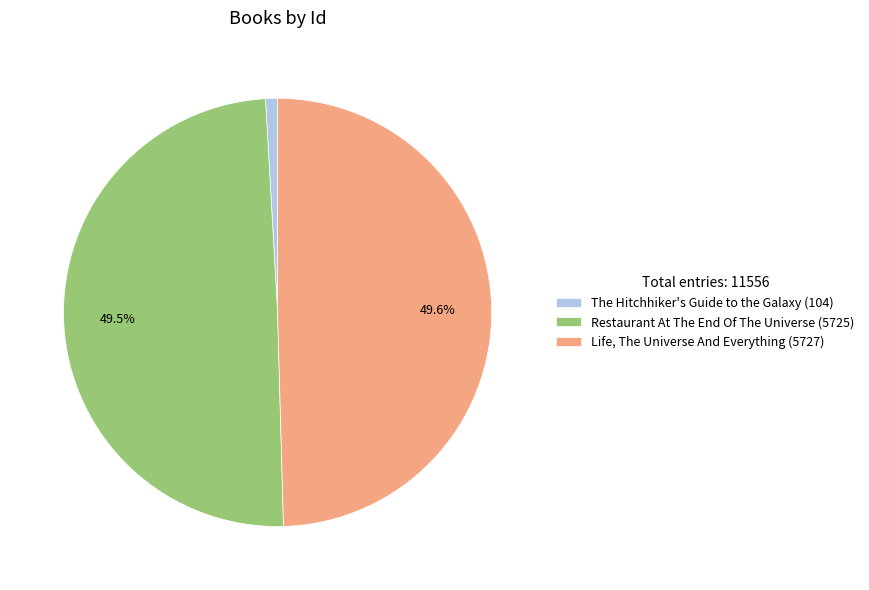

Does Life, The Universe And Everything (5727) represent more than half of the total?

No